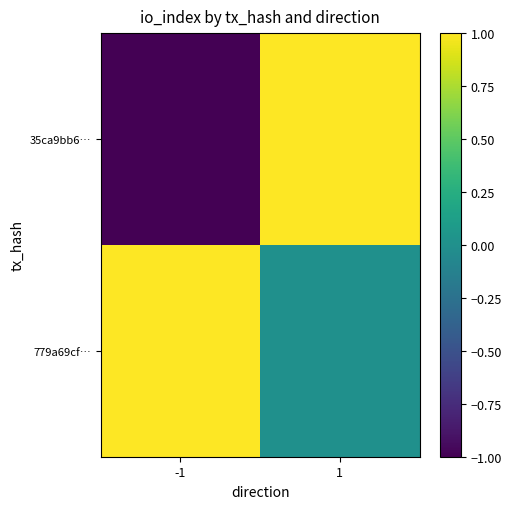

Which category has the lowest value across all series?

-1